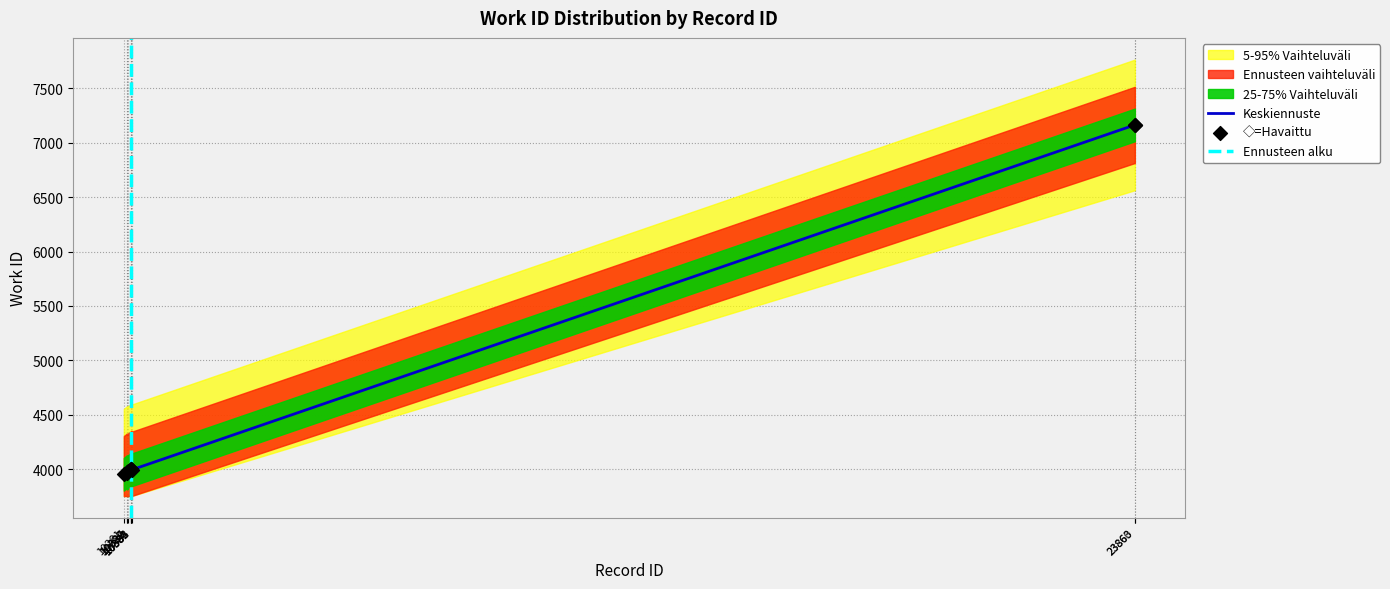

Approximately how many times larger is the value at 23863 compared to 10322?

1.8